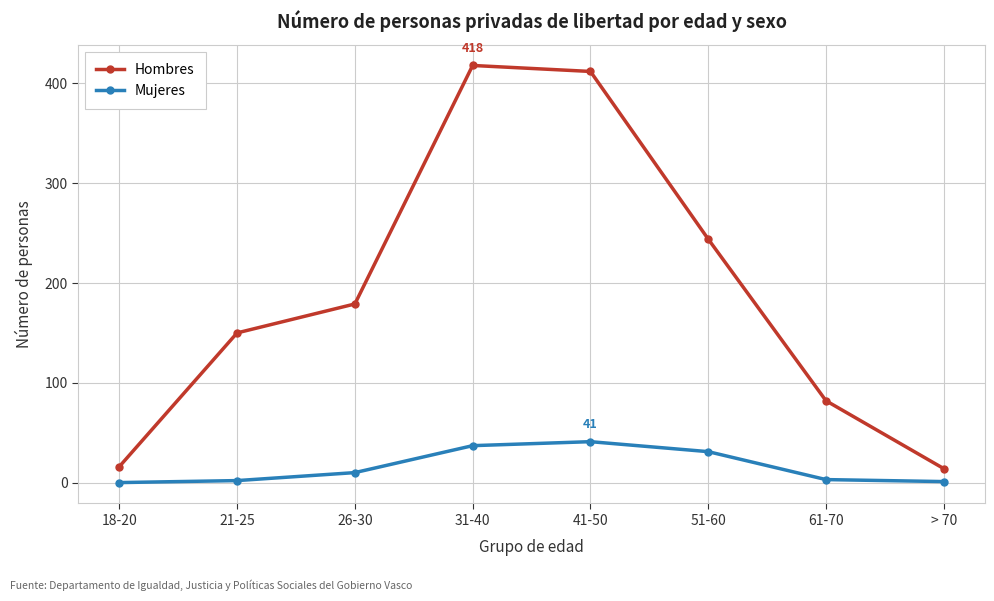

What is the difference between the Mujeres values at 31-40 and 61-70?

34